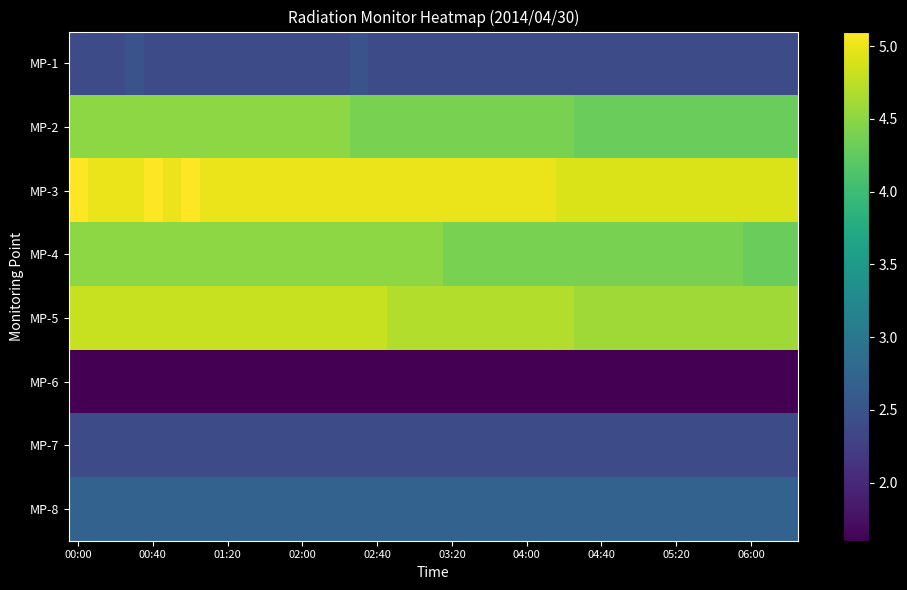

What is the smallest value displayed?

1.6